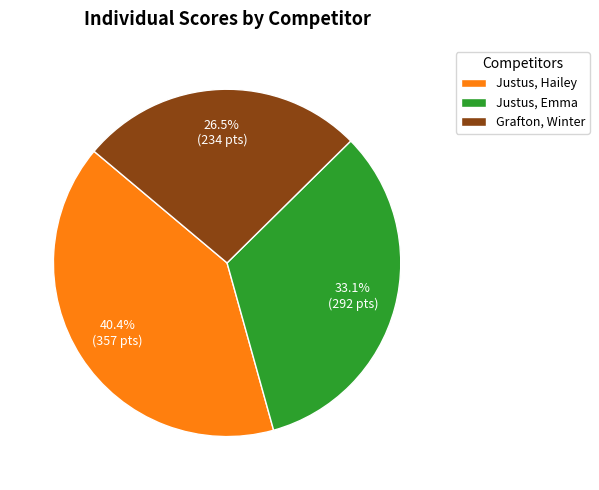

Is it true that Justus, Hailey is 51% of the pie?

False